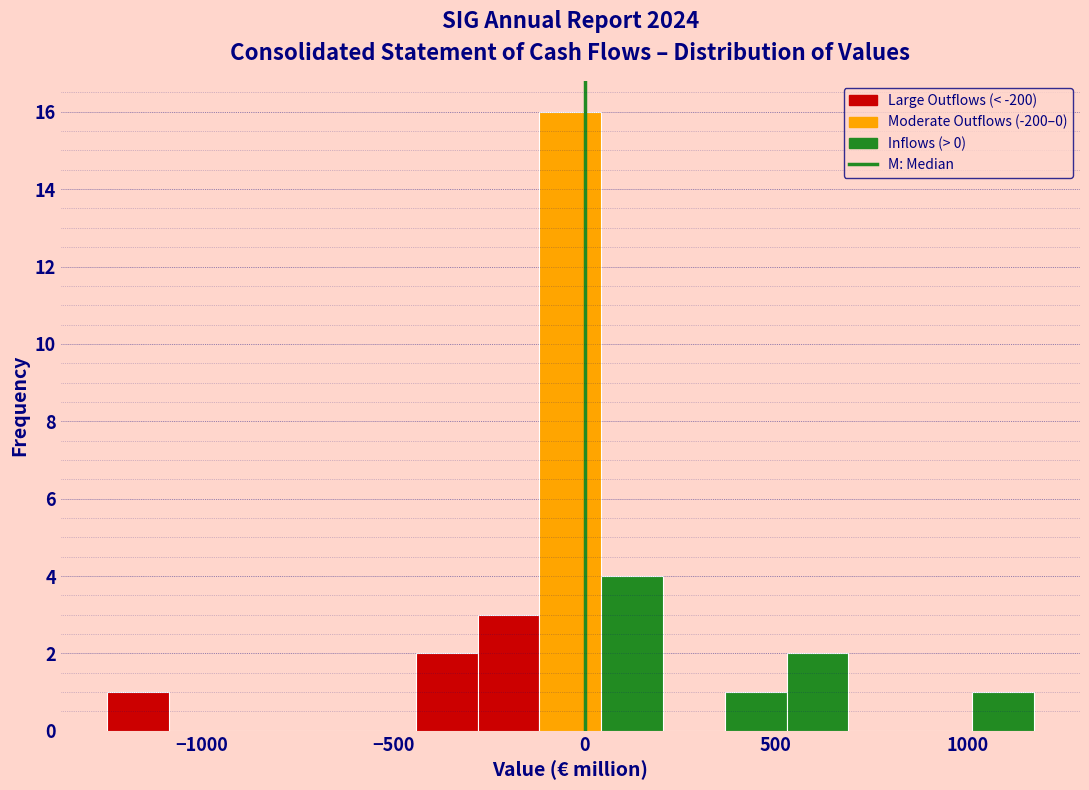

Read against the x-axis, roughly where is the centre of the tallest bar?

-50